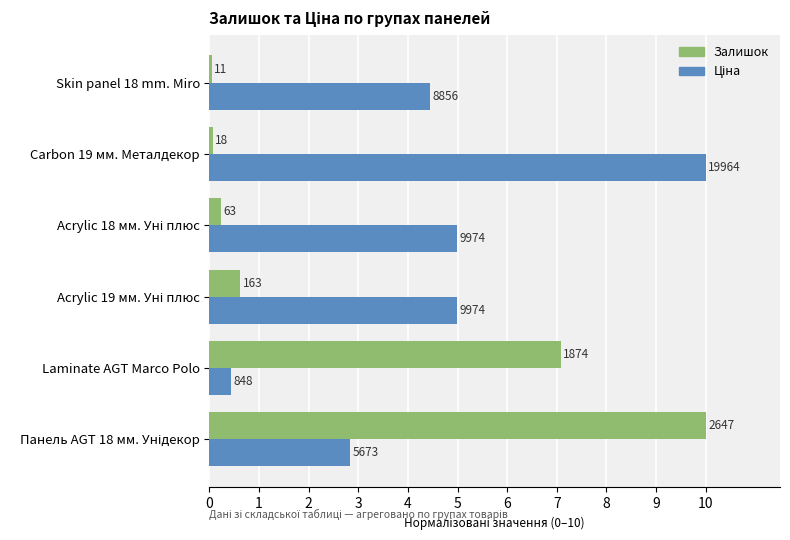

How many distinct data groups are displayed?

2